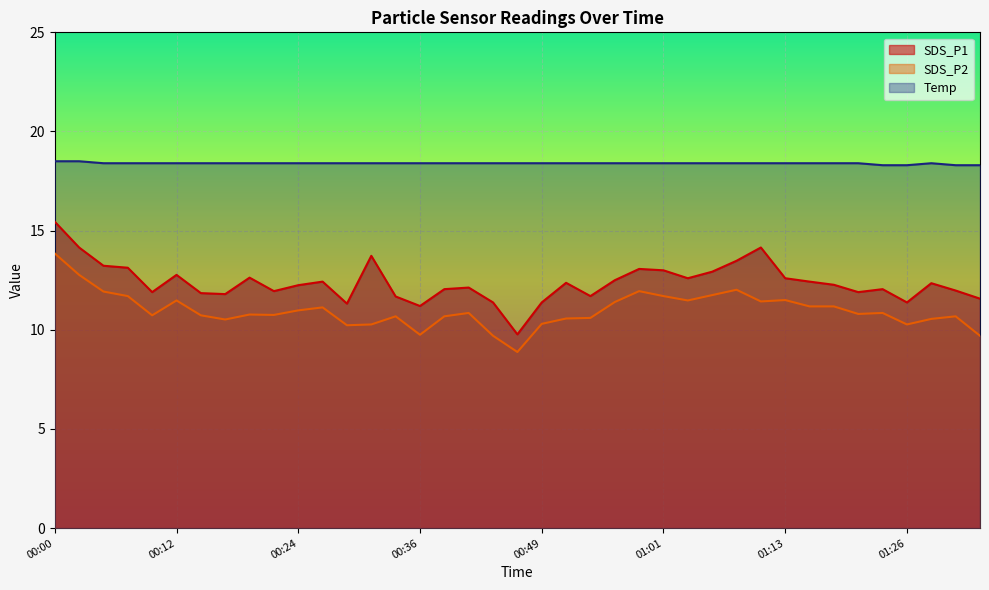

True or false: SDS_P1 and SDS_P2 cross at least once.

False